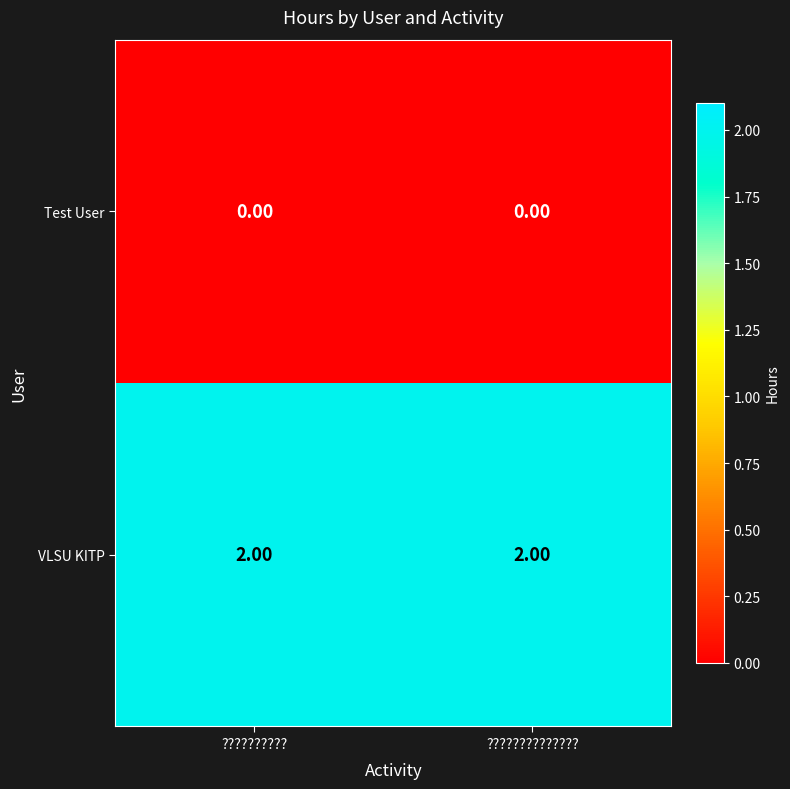

Which series has the largest total across all categories?

VLSU KITP